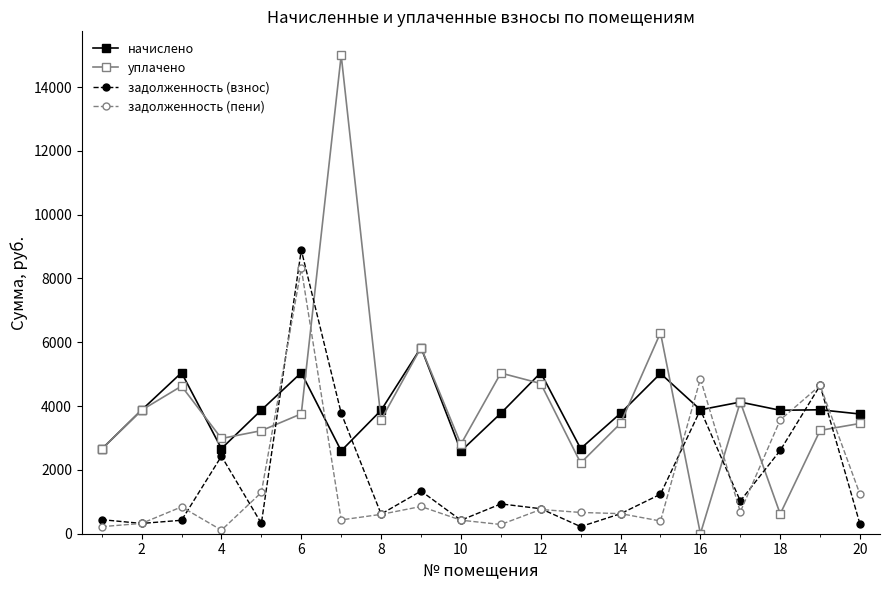

Which series has the largest total across all categories?

уплачено